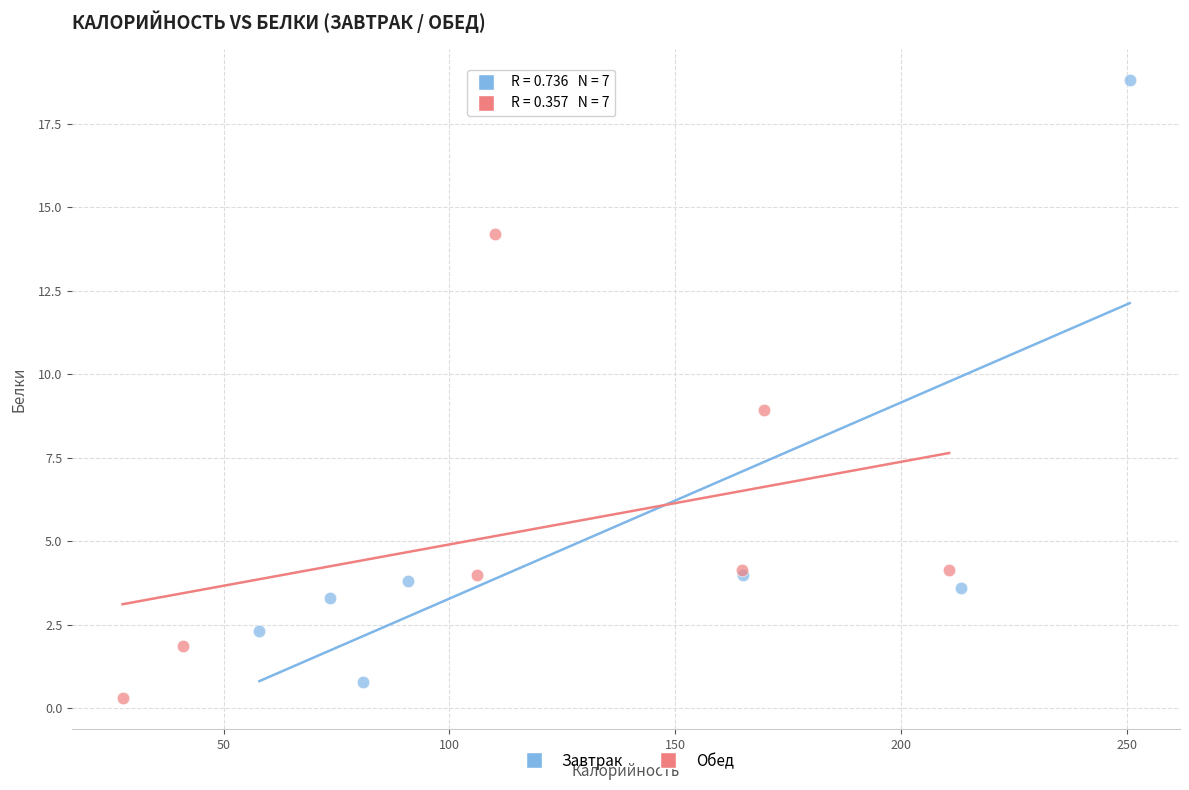

Which series has the widest spread of Y values?

Завтрак